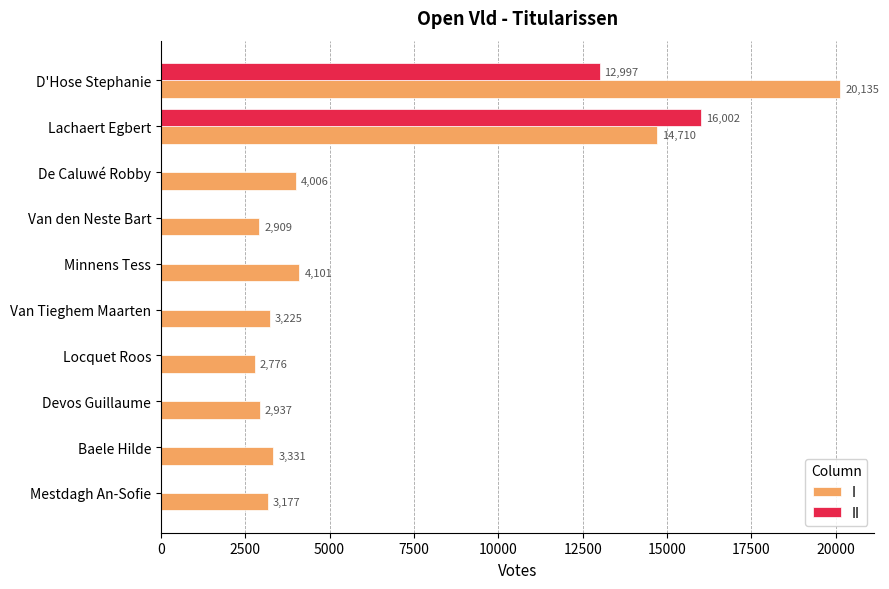

What are all the series names shown in the legend?

I, II